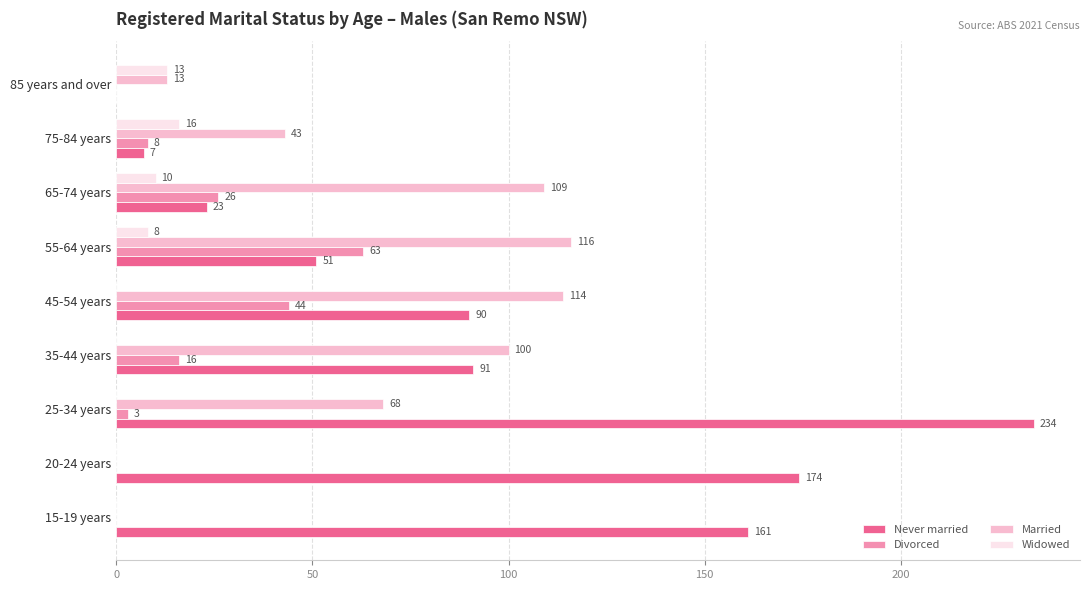

Where is Married nearest to the value 58?

25-34 years